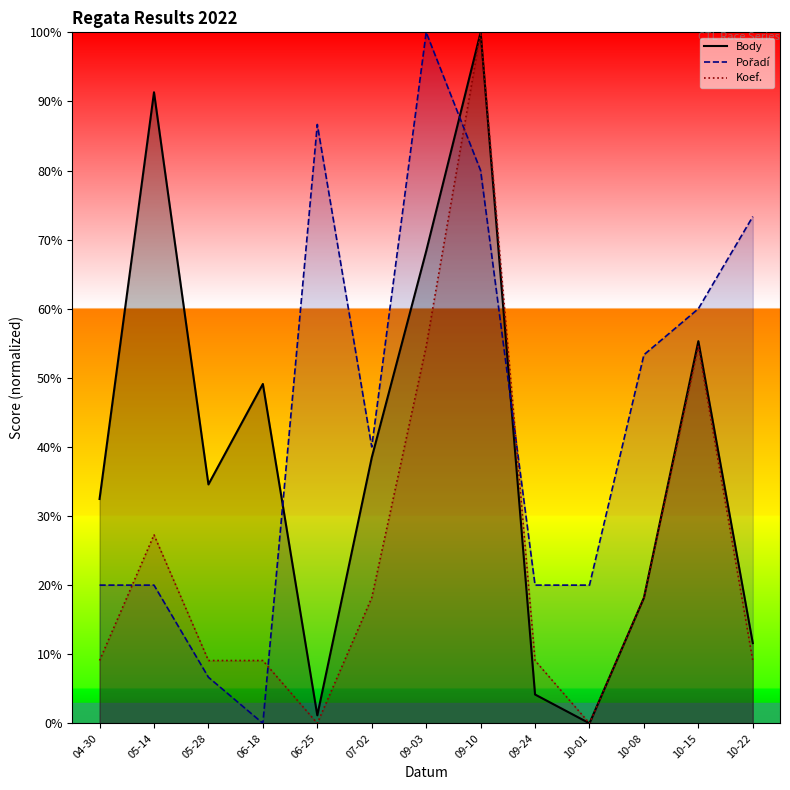

The Koef. series shows 100.0 at 09-10. True or false?

True